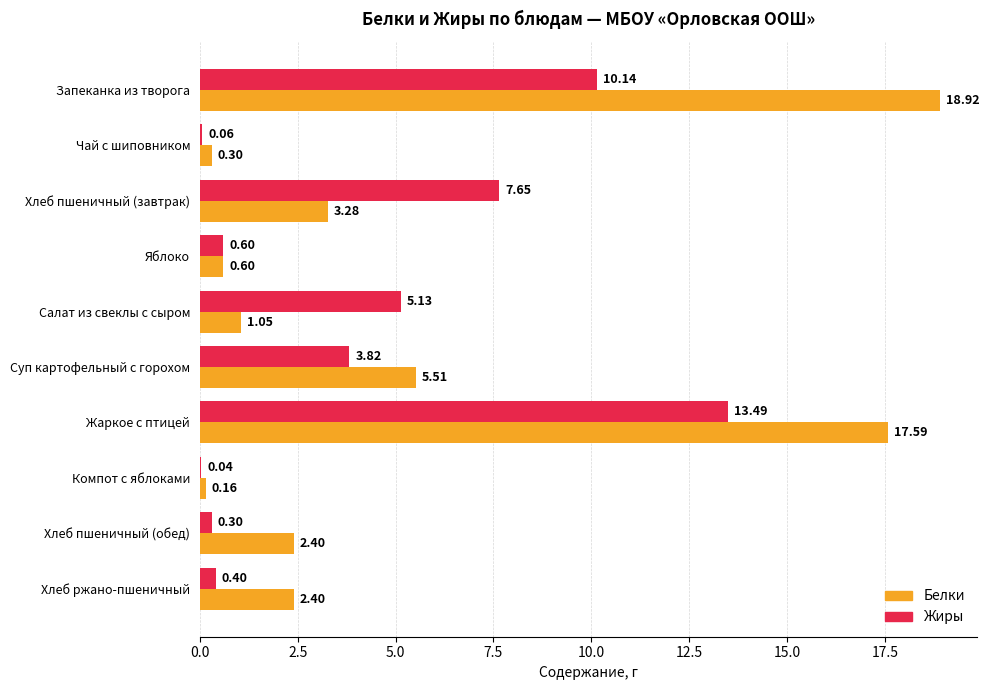

Between Жаркое с птицей and Хлеб пшеничный (обед), which series saw the biggest shift?

Белки